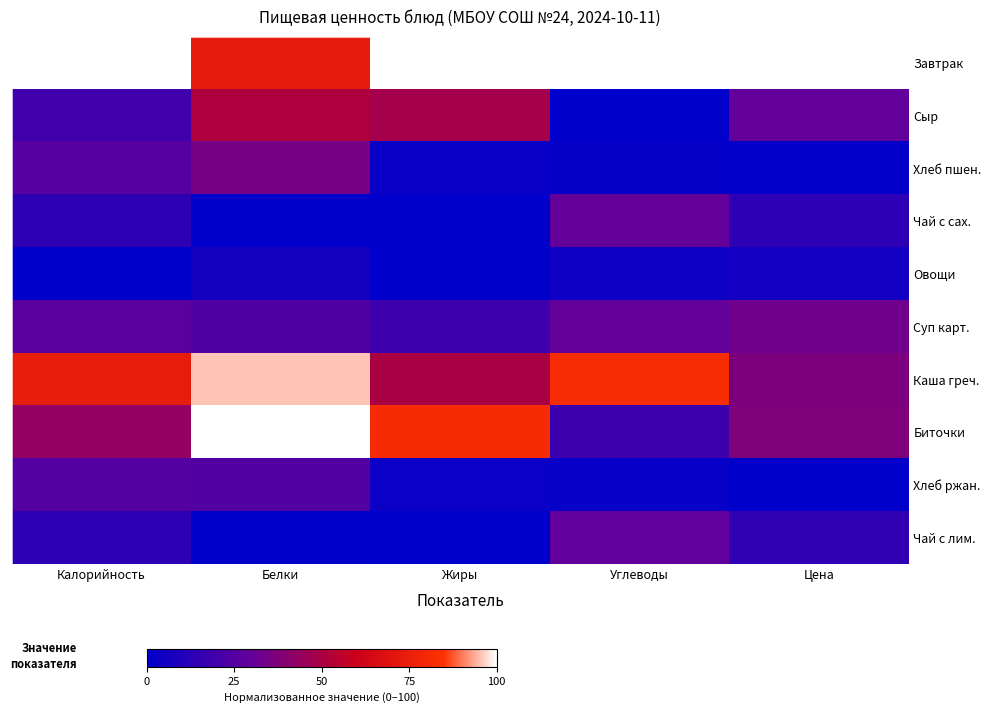

Reading left to right, transcribe all the data shown in this chart.

Завтрак: Калорийность=100.0	Белки=73.3	Жиры=100.0	Углеводы=100.0	Цена=100.0
Сыр: Калорийность=19.0	Белки=51.2	Жиры=48.3	Углеводы=0.0	Цена=29.5
Хлеб пшен.: Калорийность=25.9	Белки=34.6	Жиры=3.1	Углеводы=1.8	Цена=1.0
Чай с сах.: Калорийность=13.9	Белки=0.0	Жиры=0.0	Углеводы=29.5	Цена=13.7
Овощи: Калорийность=0.0	Белки=6.8	Жиры=0.3	Углеводы=4.4	Цена=6.2
Суп карт.: Калорийность=26.2	Белки=23.5	Жиры=18.6	Углеводы=29.5	Цена=33.0
Каша греч.: Калорийность=73.5	Белки=95.4	Жиры=49.9	Углеводы=81.5	Цена=36.7
Биточки: Калорийность=42.6	Белки=100.0	Жиры=81.0	Углеводы=18.1	Цена=37.3
Хлеб ржан.: Калорийность=25.4	Белки=24.4	Жиры=3.5	Углеводы=2.0	Цена=0.0
Чай с лим.: Калорийность=13.9	Белки=0.7	Жиры=0.0	Углеводы=28.9	Цена=14.8